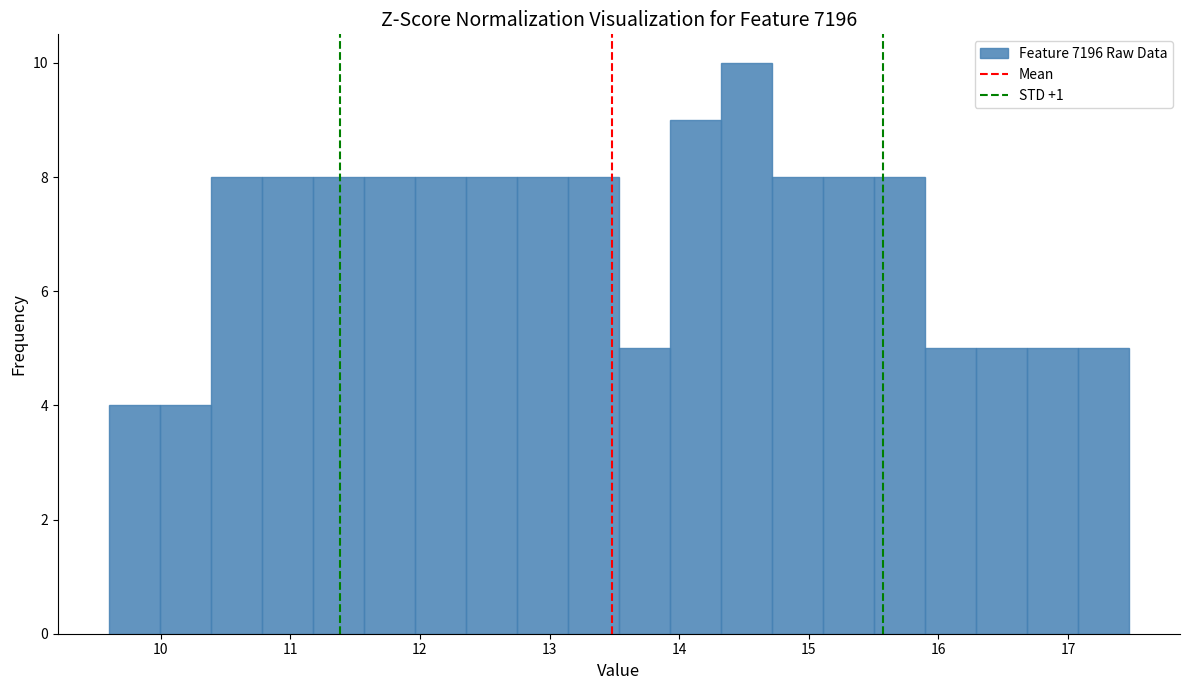

Read against the x-axis, roughly where is the centre of the tallest bar?

14.5